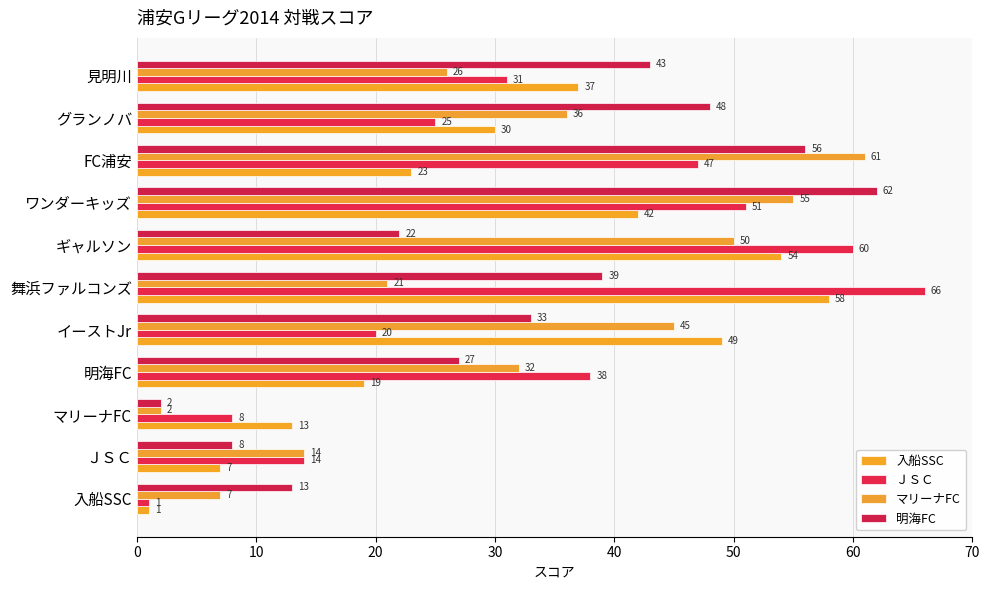

How many data points in 入船SSC are less than 30?

5